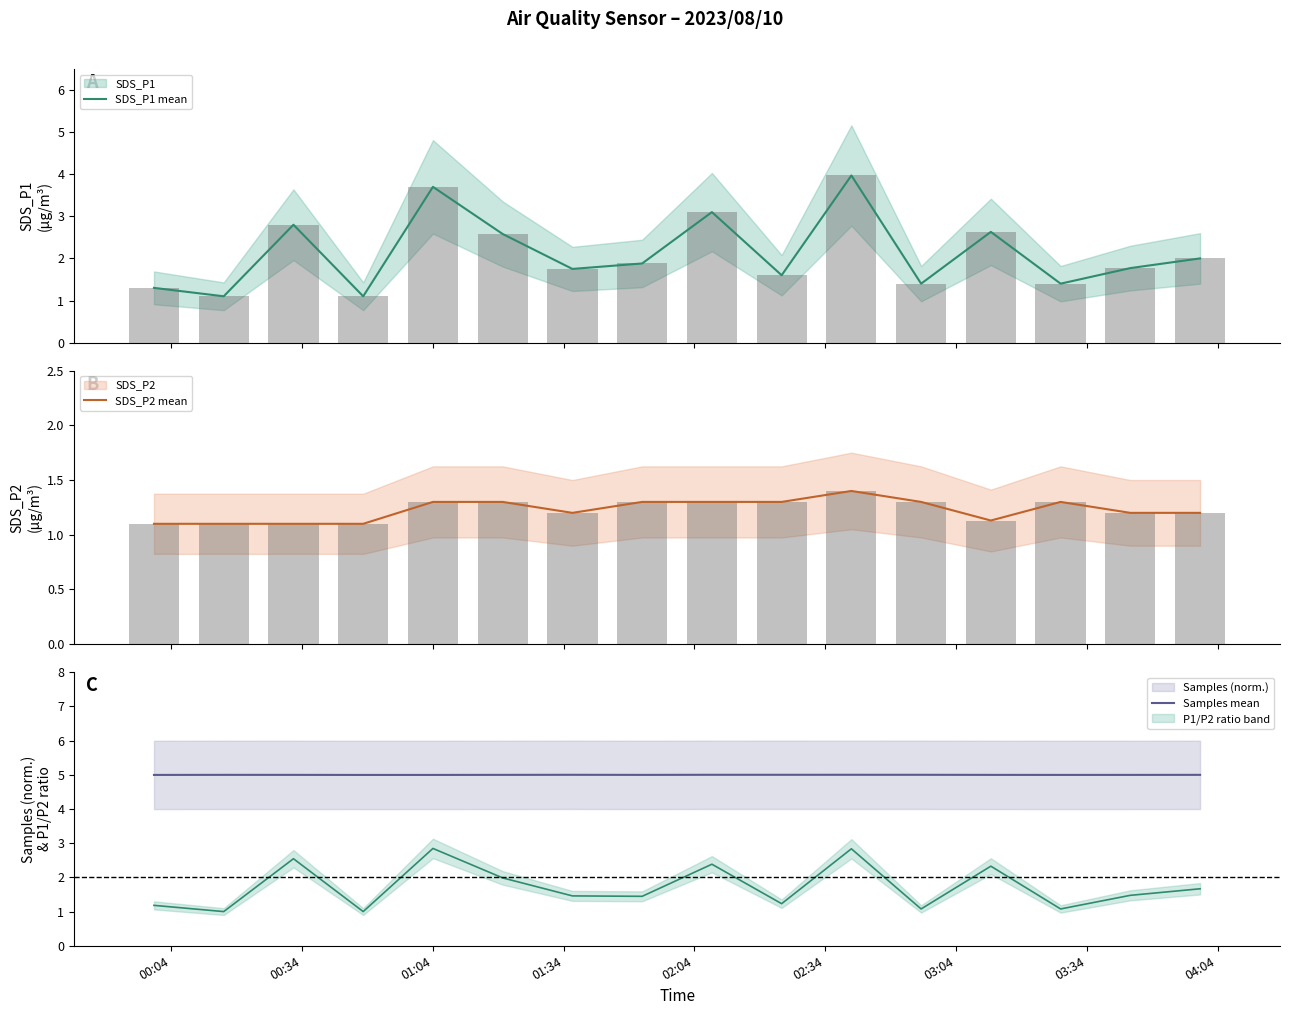

What is the value of the SDS_P2 mean bar at the 3rd from the left?

1.1